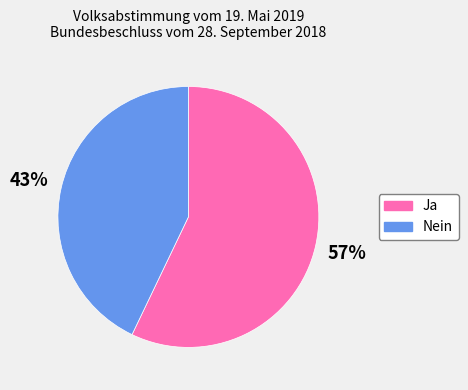

What is the largest slice in the pie chart?

Ja